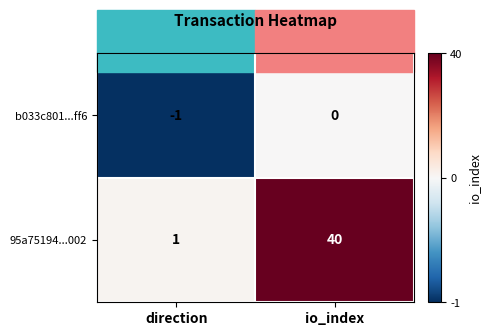

What is the maximum value for 95a75194...002?

40